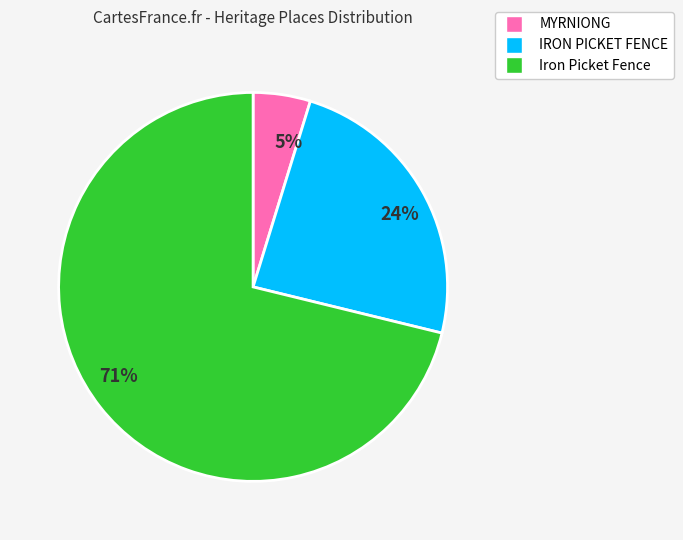

Is there any slice that represents more than half of the pie?

Yes